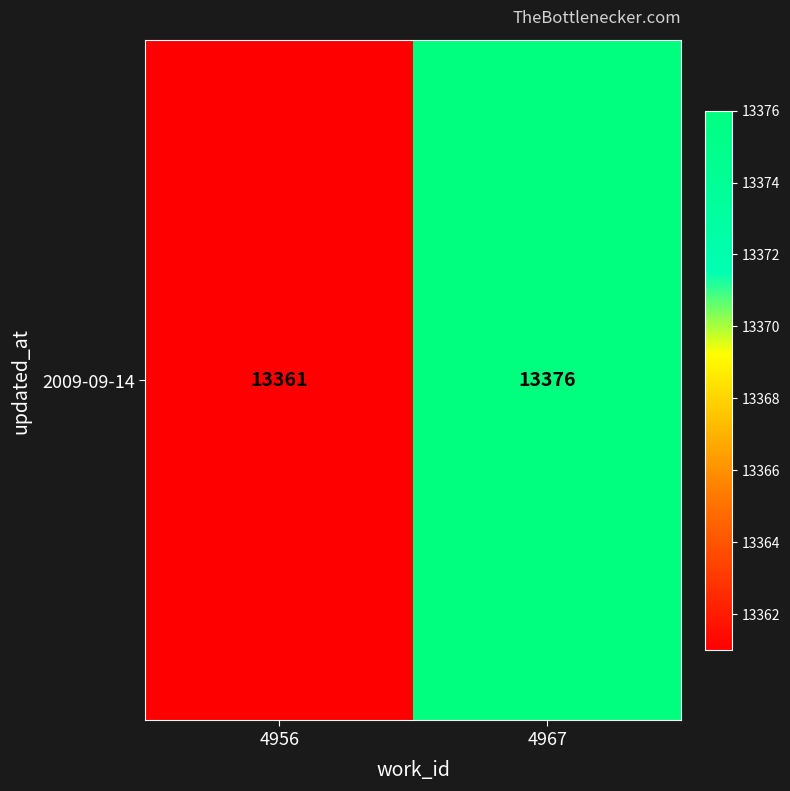

Reading right to left, list all the values displayed in this chart.

4967=13376	4956=13361